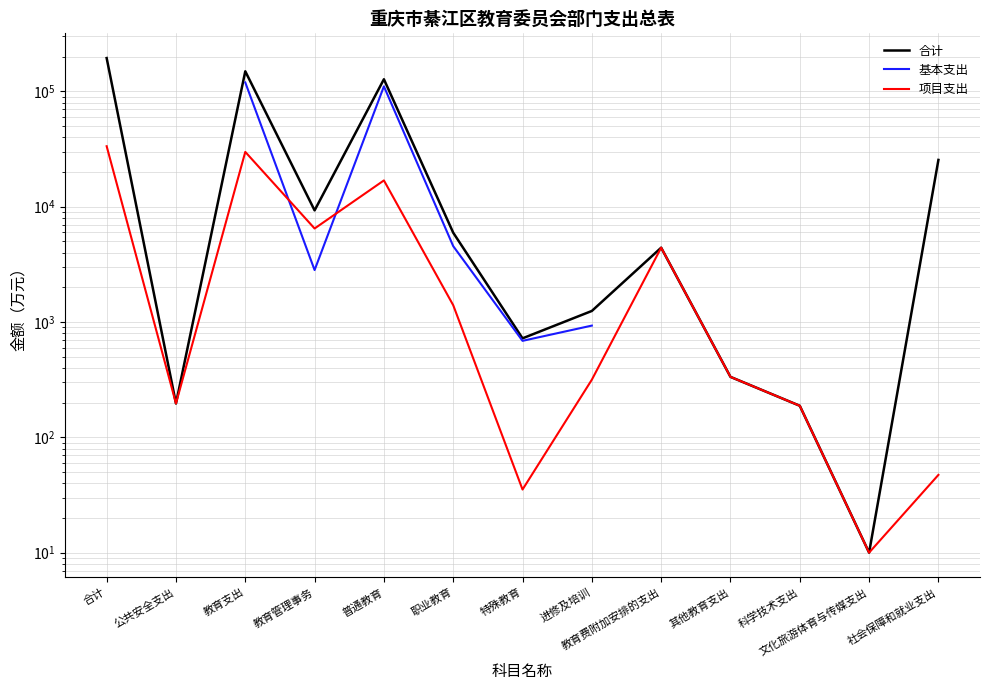

Which series has the largest total across all categories?

合计